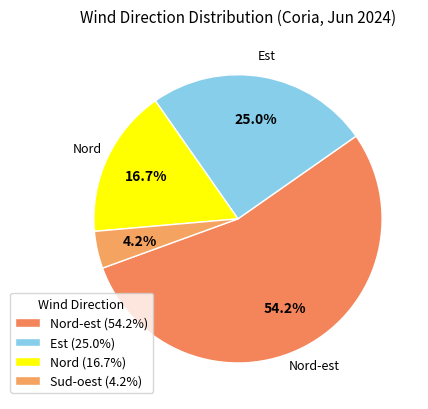

How many segments does this pie chart have?

4